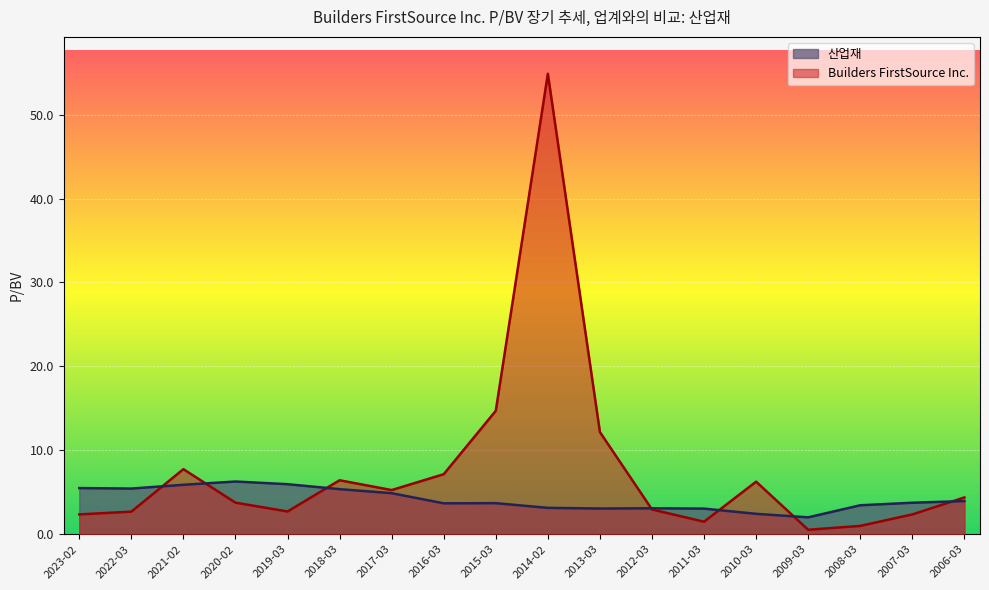

Which series has the widest spread of values?

Builders FirstSource Inc.